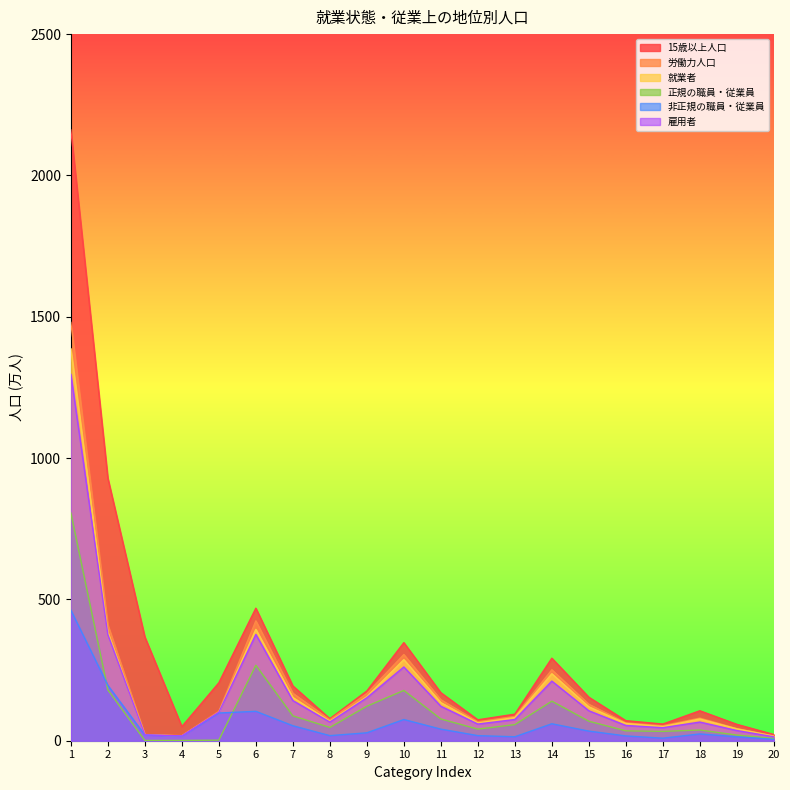

What is the difference between the 非正規の職員・従業員 values at 16 and 3?

3